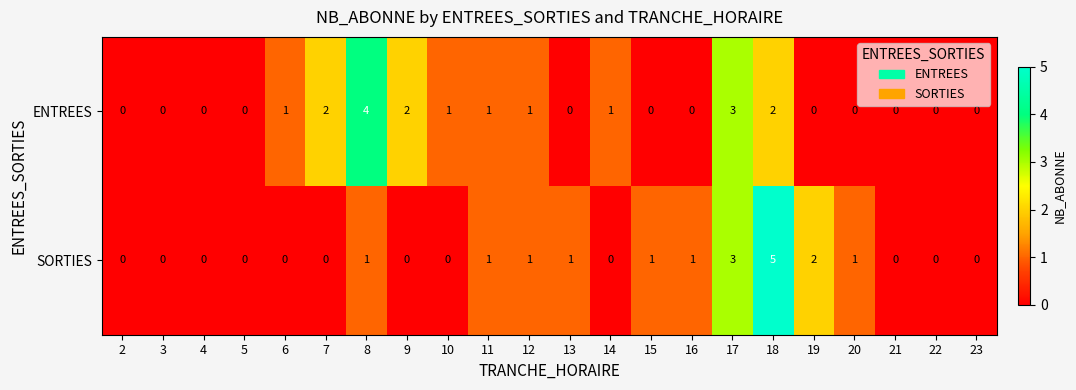

Count the ENTREES values in the range 0 to 1.

17